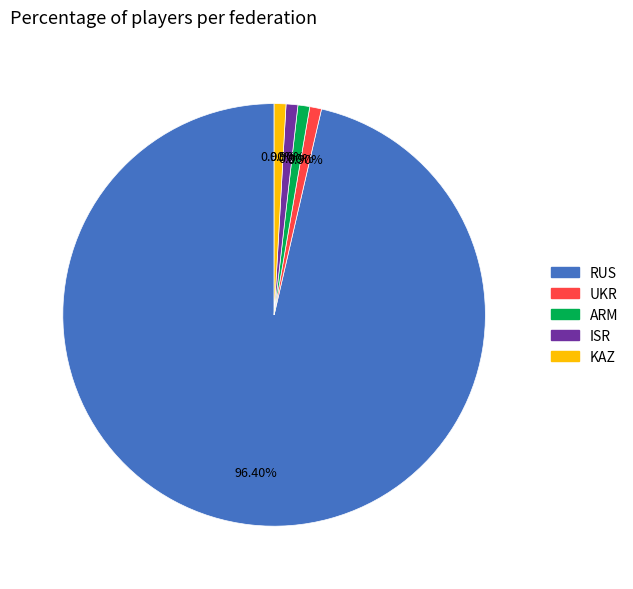

Which slice is the largest?

RUS